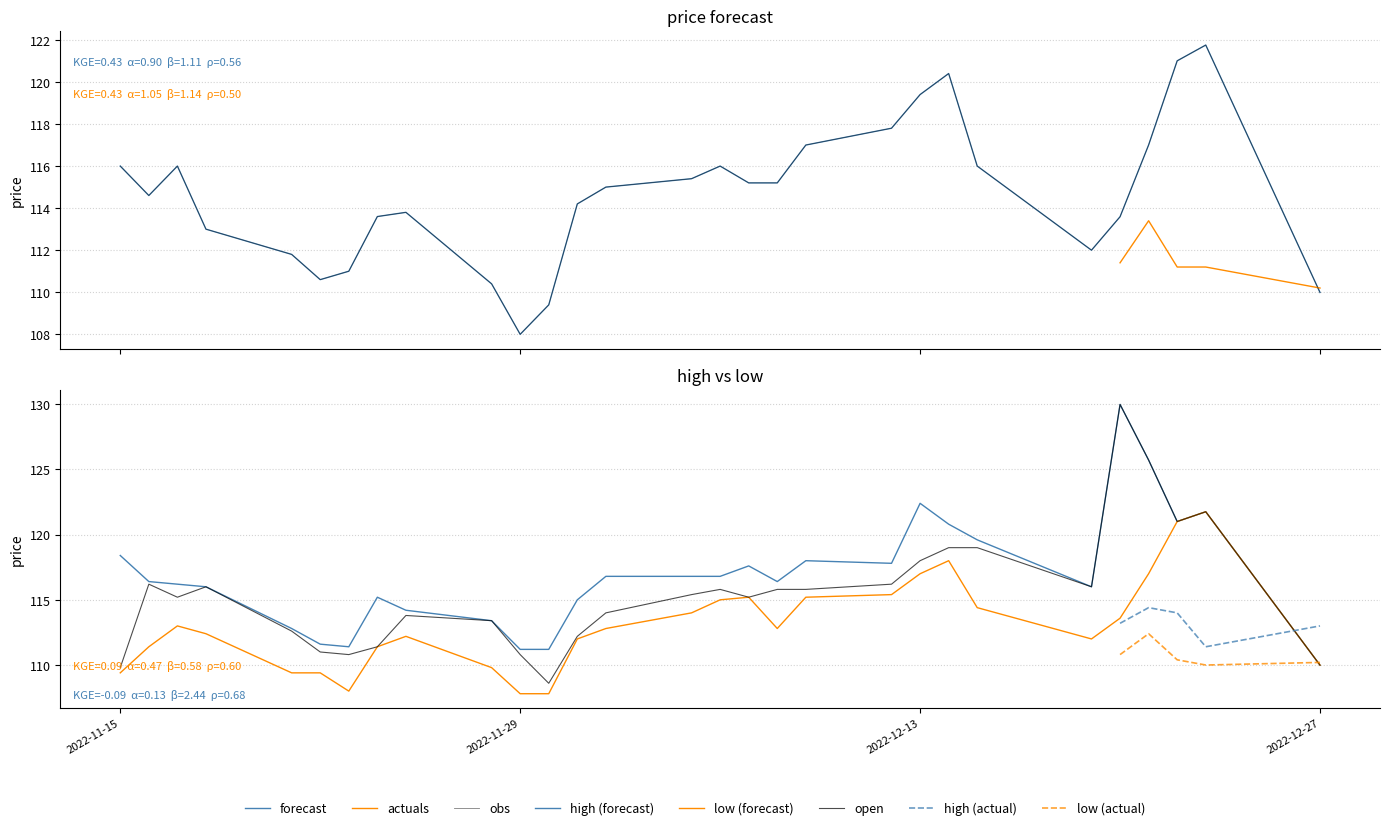

In low, how many points are lower than both neighbors (excluding endpoints)?

3